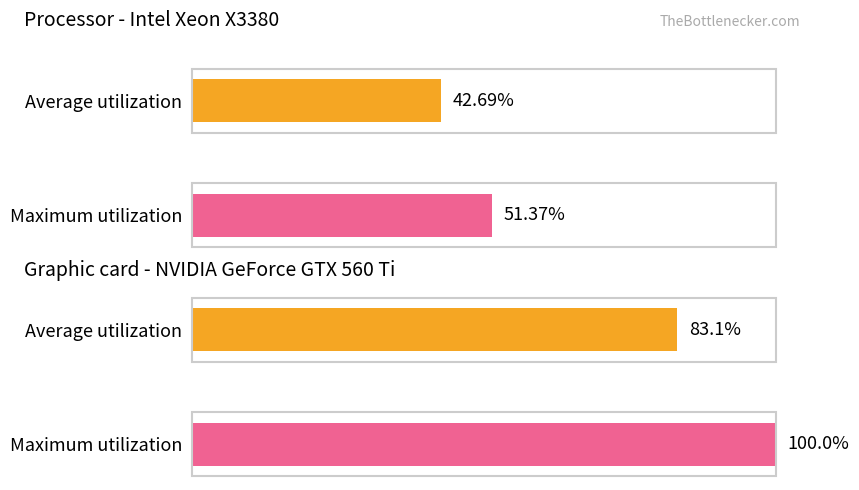

How many distinct data groups are displayed?

2